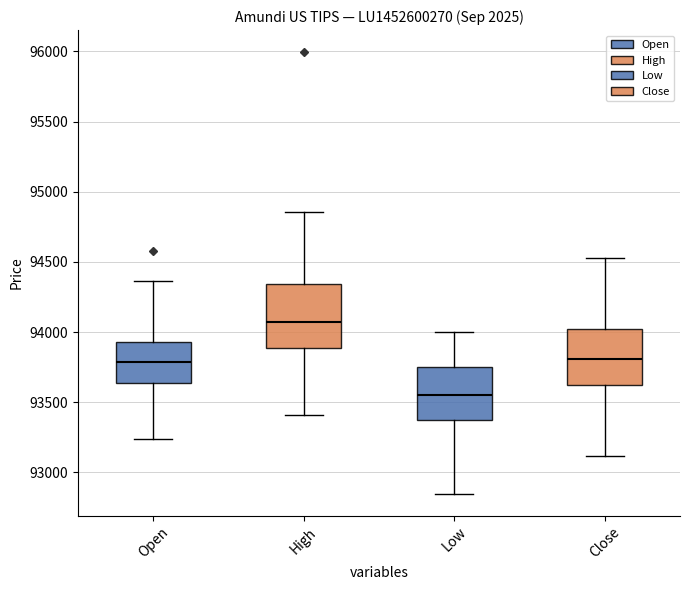

Which box has the lowest median line?

Low